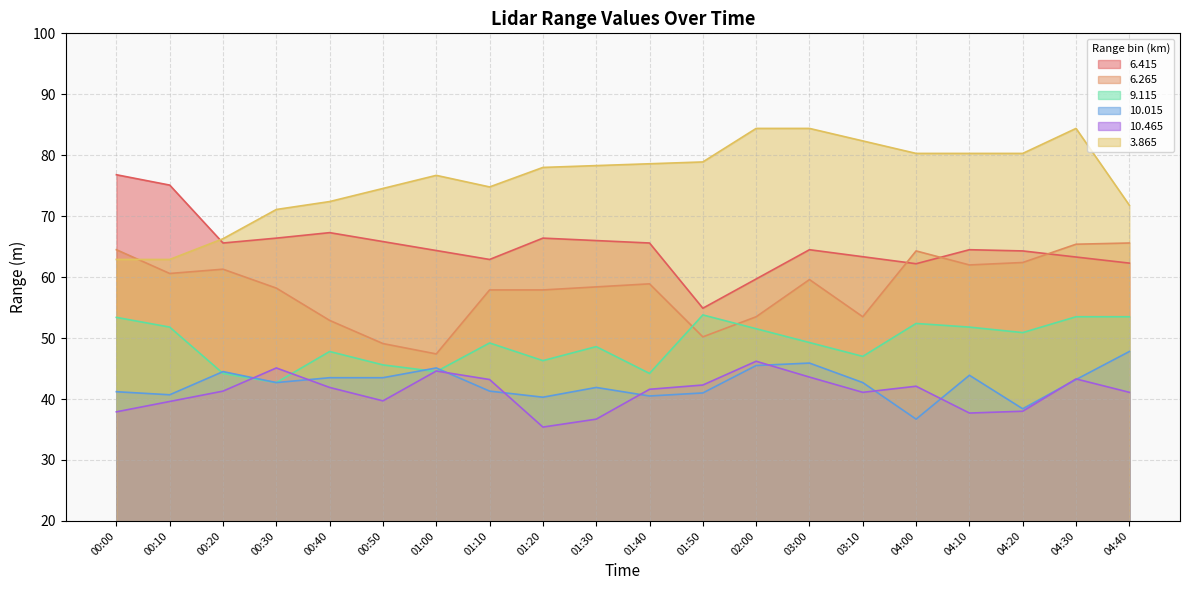

At how many categories does at least one series exceed 42?

20